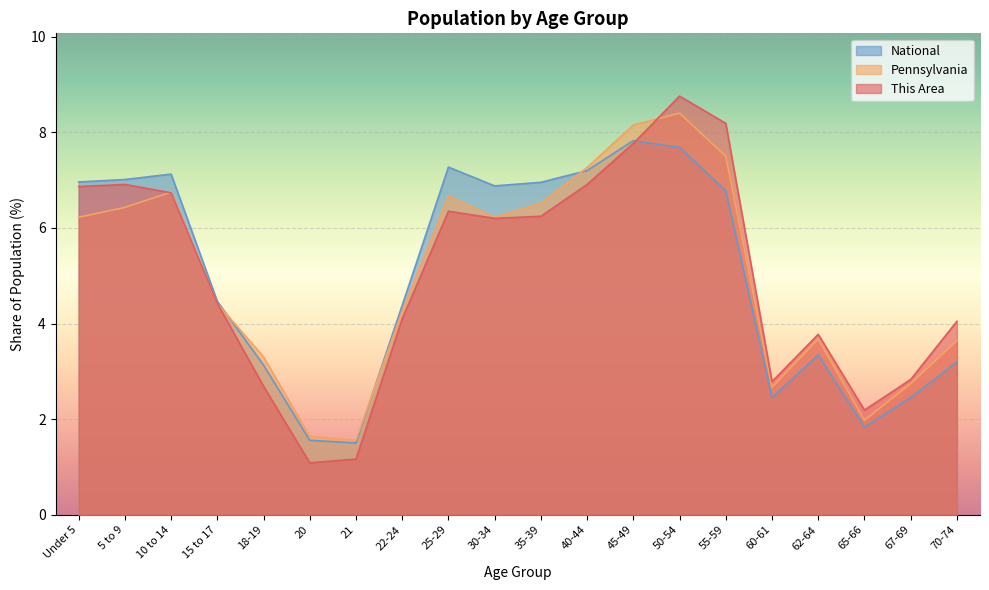

Is the value of Pennsylvania at Under 5 greater than the value of National at 35-39?

No